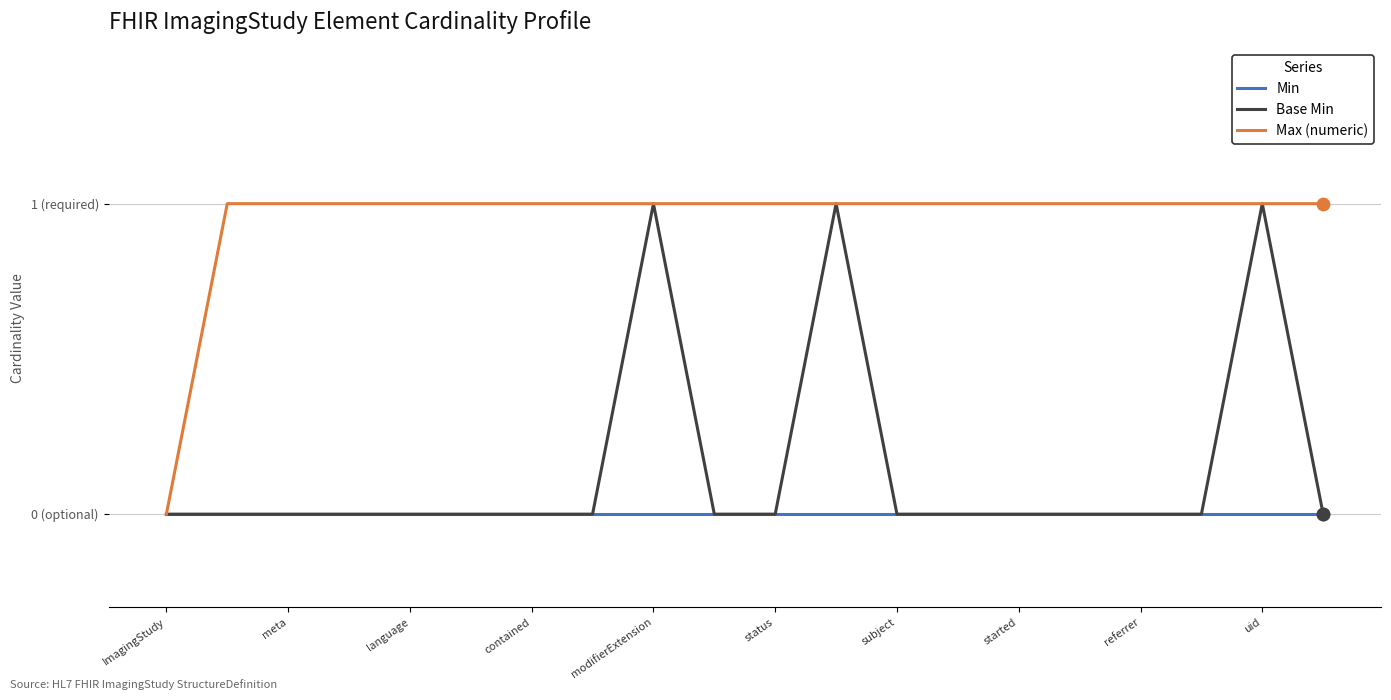

What are all the series names shown in the legend?

Min, Base Min, Max (numeric)